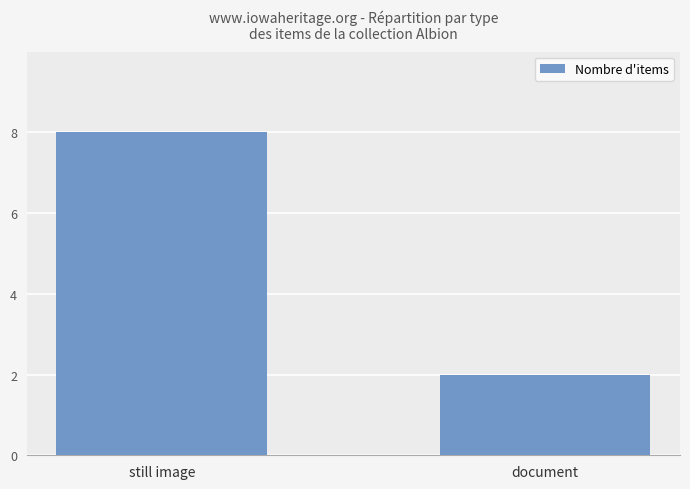

The chart shows a value of 14 at still image. True or false?

False